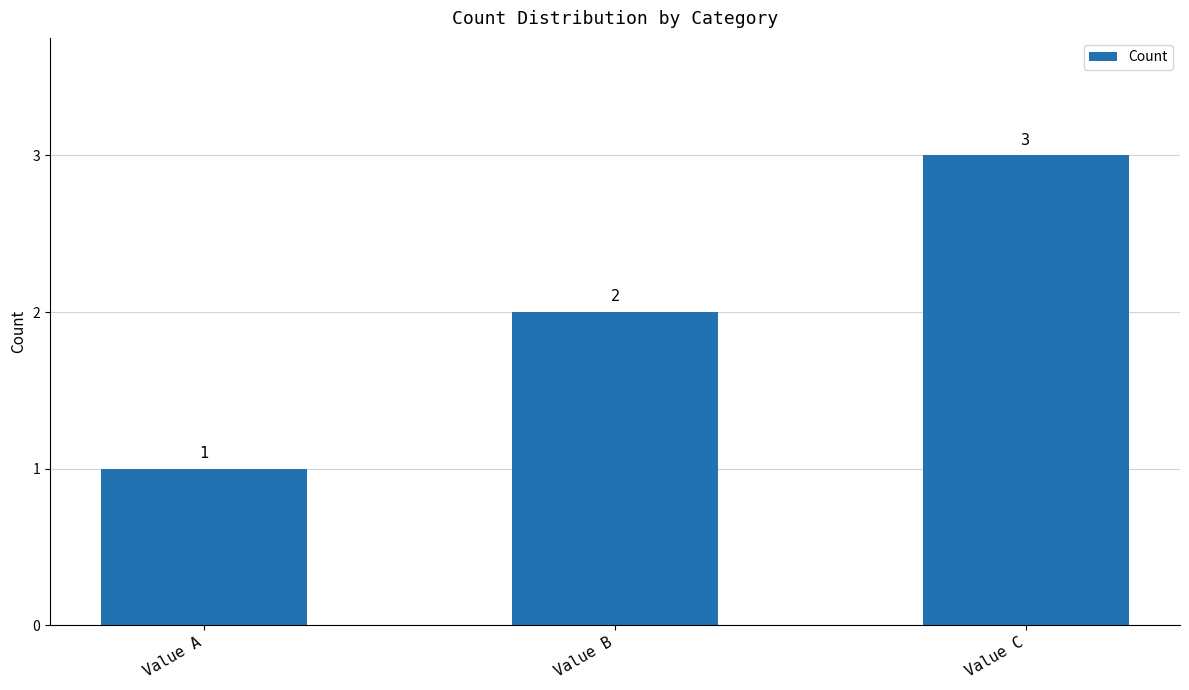

The chart shows a value of 1 at Value C. True or false?

False